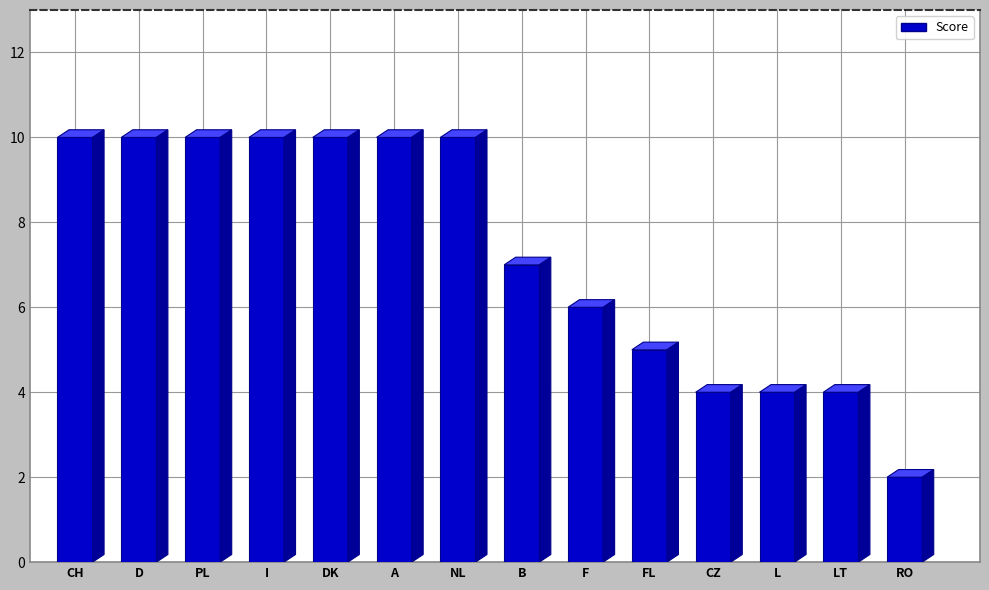

At which label is the value closest to 6?

F